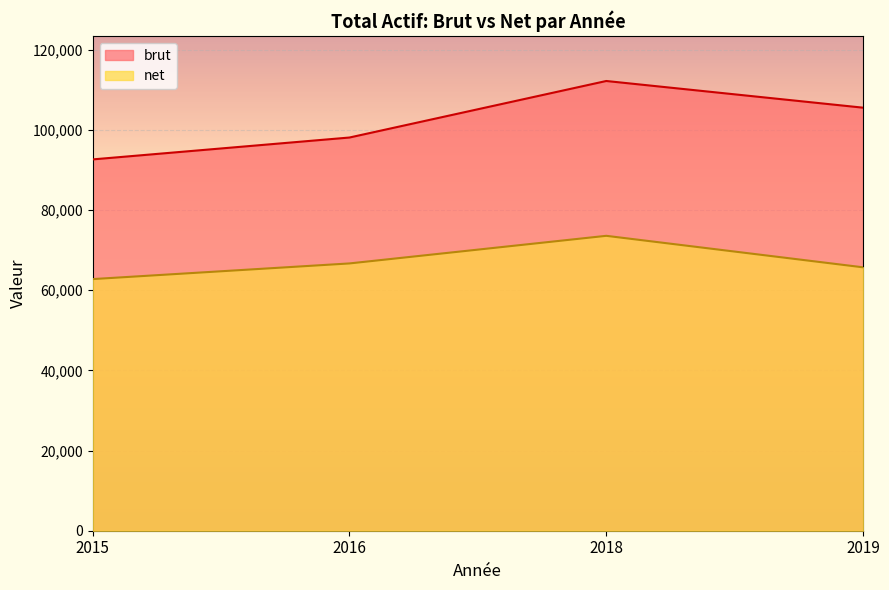

Does the chart display data point markers on the line(s)?

No